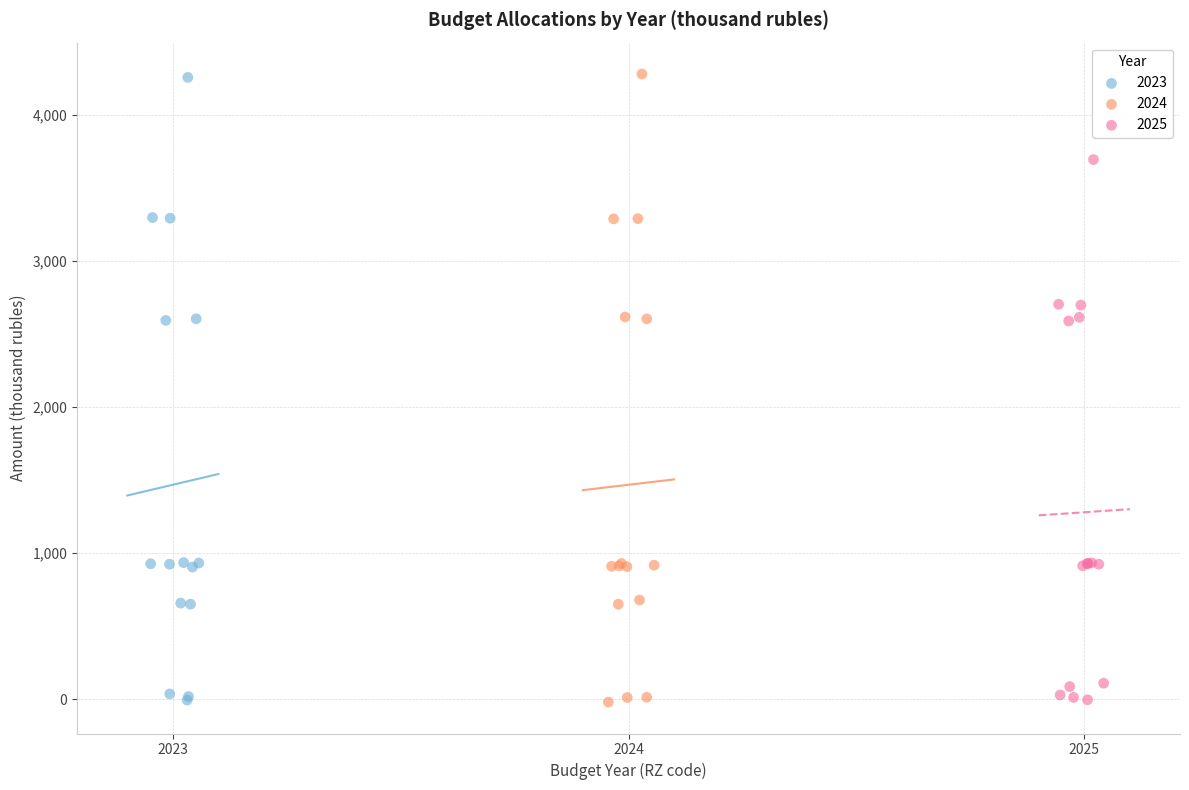

Which series has the widest spread of Y values?

2024